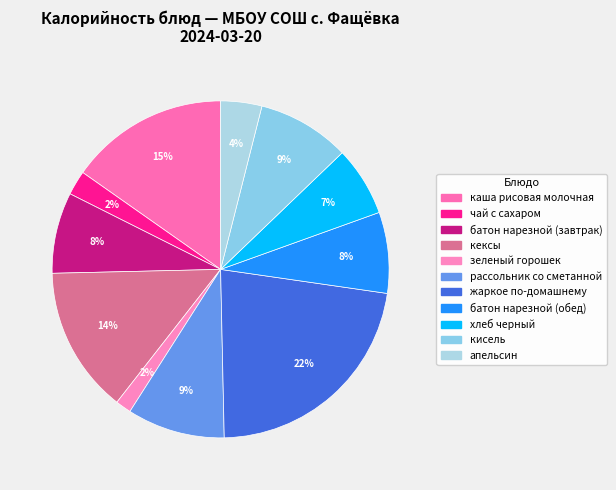

Is it true that рассольник со сметанной is 9% of the pie?

True